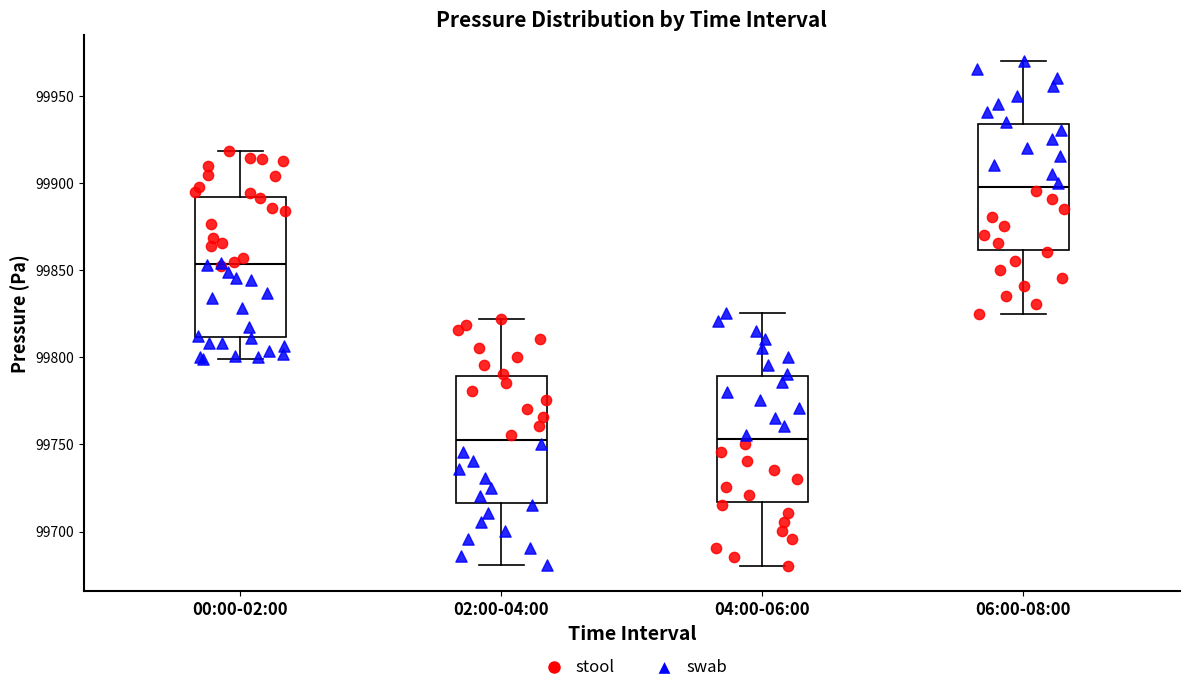

Reading left to right, transcribe this box plot: for each box, give where its median line is, the range the box spans, and where its two whiskers end, as read against the y-axis. The values are not printed on the chart, so give them approximately, as read against the axis.

00:00-02:00: median 99855, box 99810 to 99890, whiskers 99800 to 99920
02:00-04:00: median 99755, box 99715 to 99790, whiskers 99680 to 99820
04:00-06:00: median 99755, box 99715 to 99790, whiskers 99680 to 99825
06:00-08:00: median 99900, box 99860 to 99935, whiskers 99825 to 99970